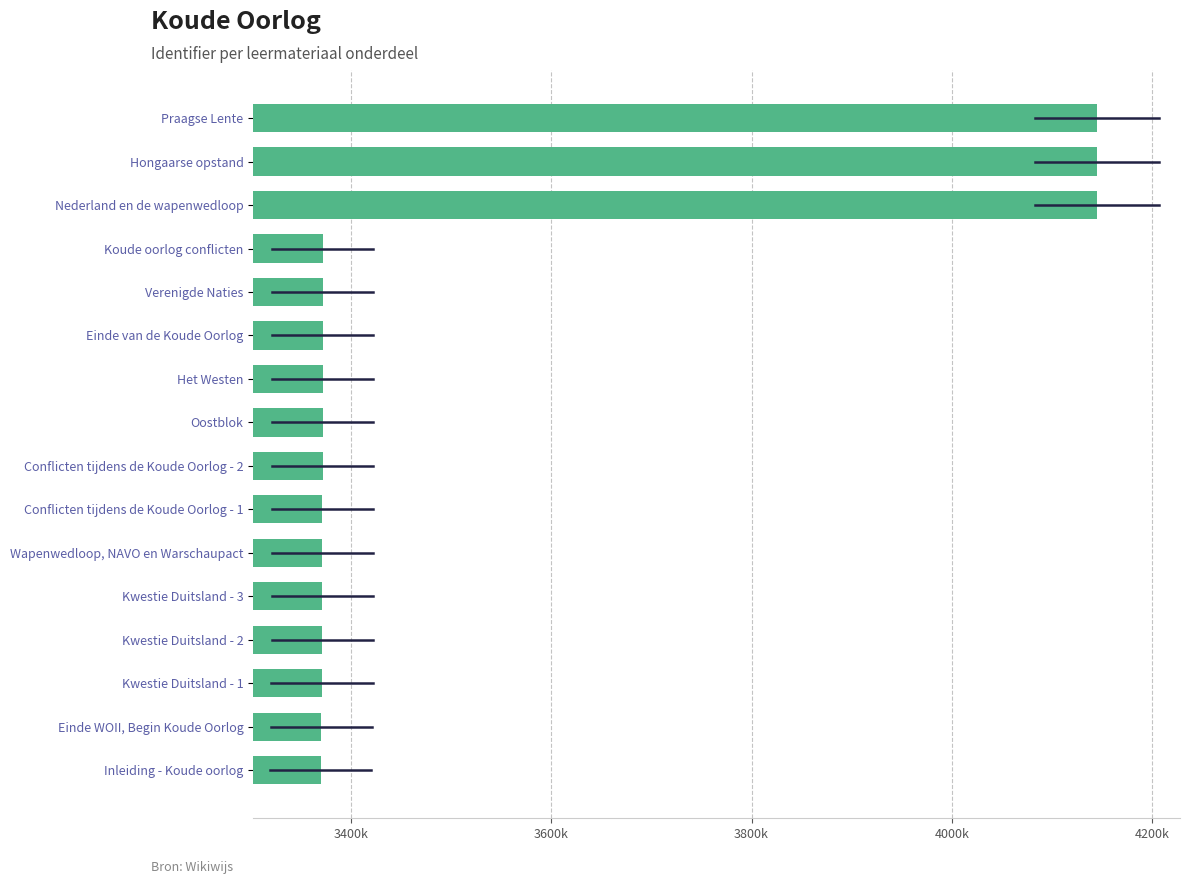

What is the minimum value shown in the chart?

3369441